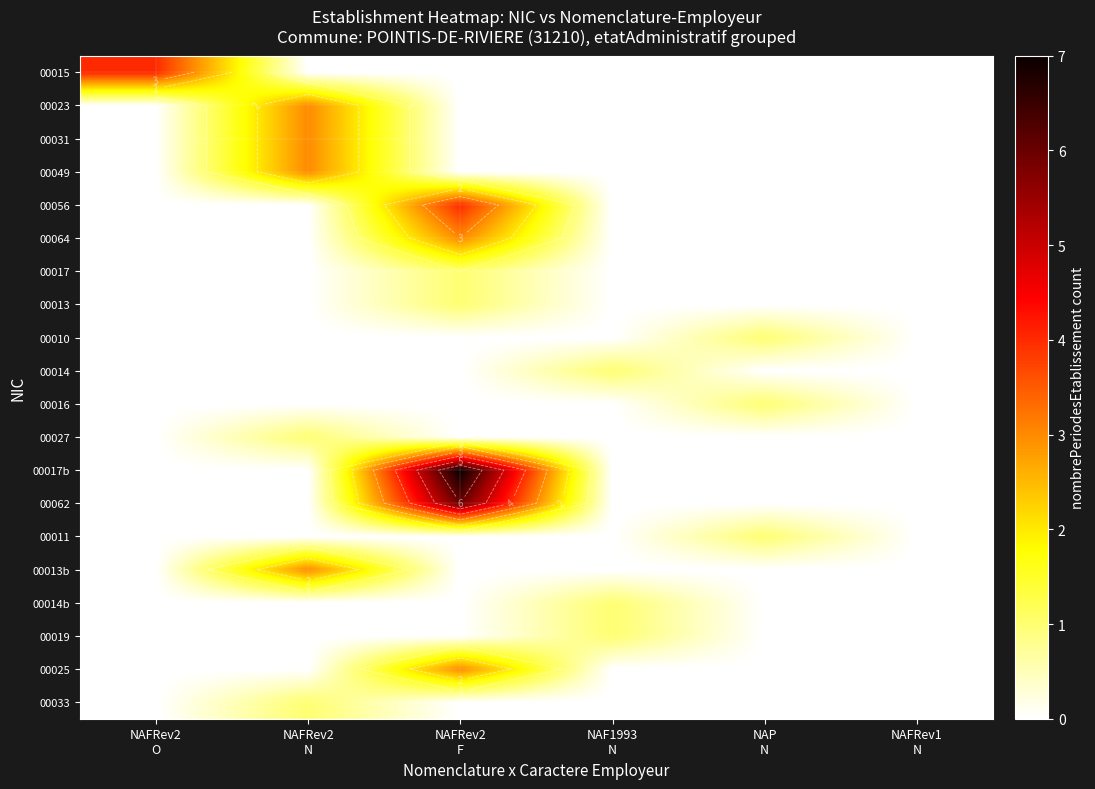

Which series has the largest range (max minus min)?

00017b